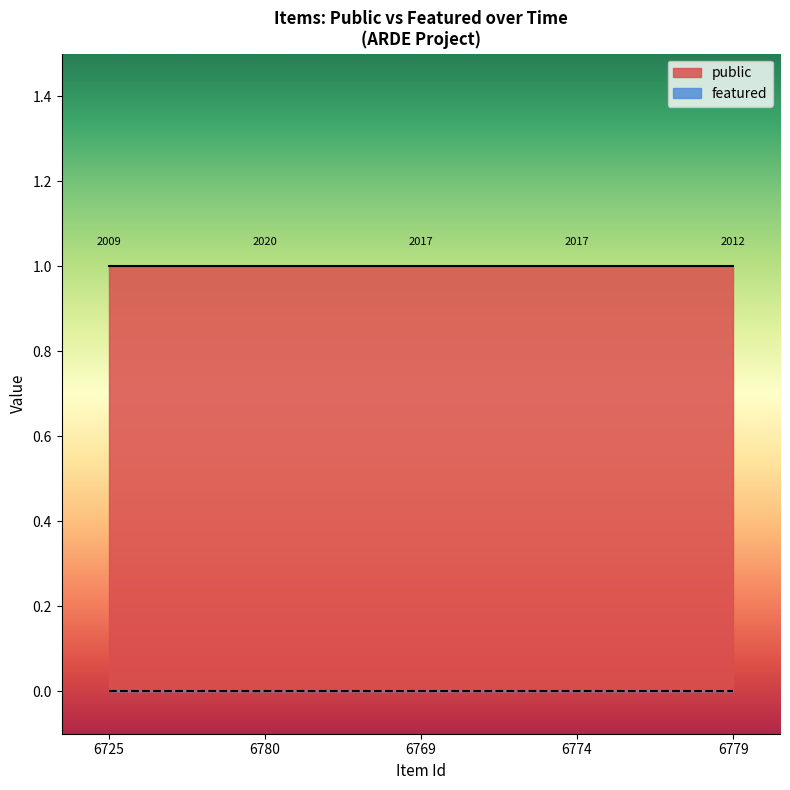

Which series changed the most between 6780 and 6774?

public